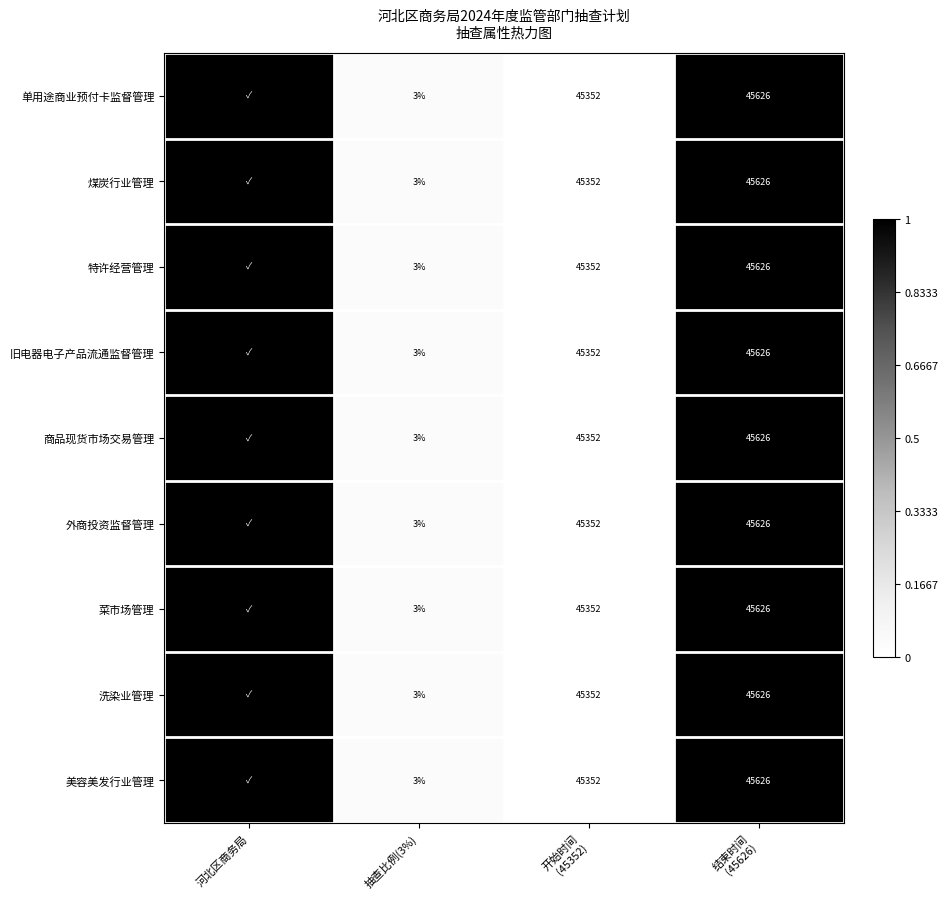

Is it true that 煤炭行业管理 equals 4 at 抽查比例(3%)?

False